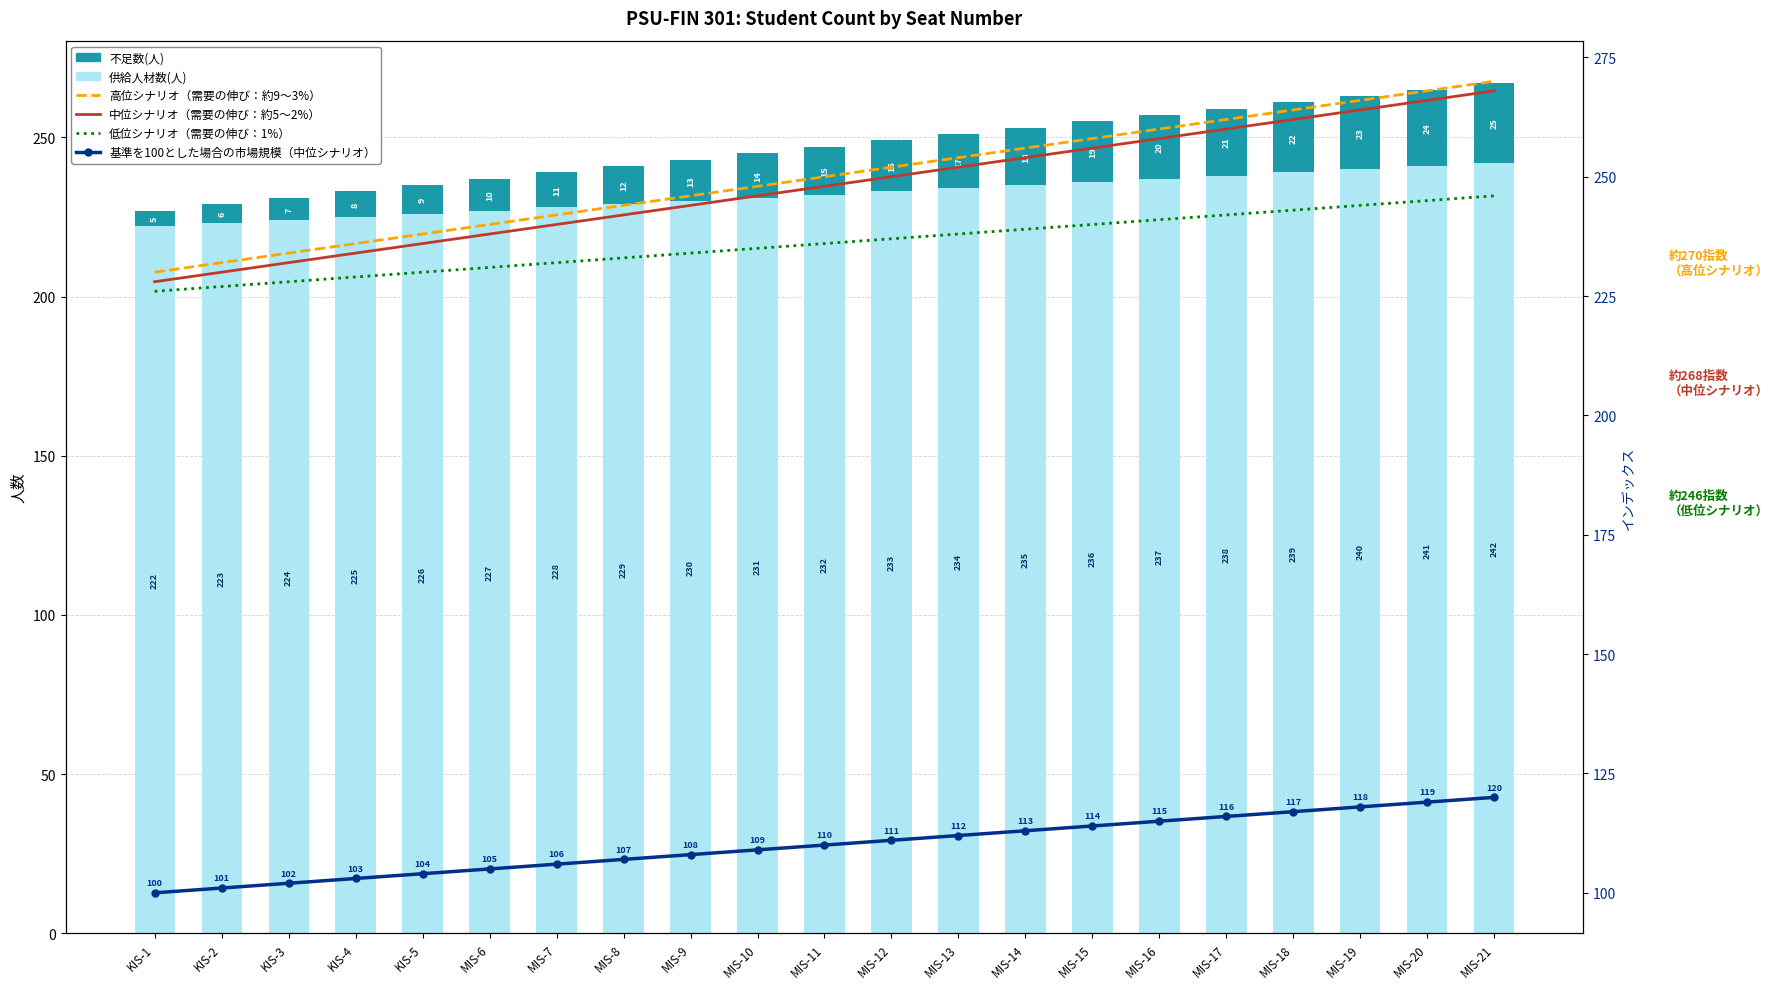

What is the value of the 供給人材数(人) bar at the 4th from the left?

225